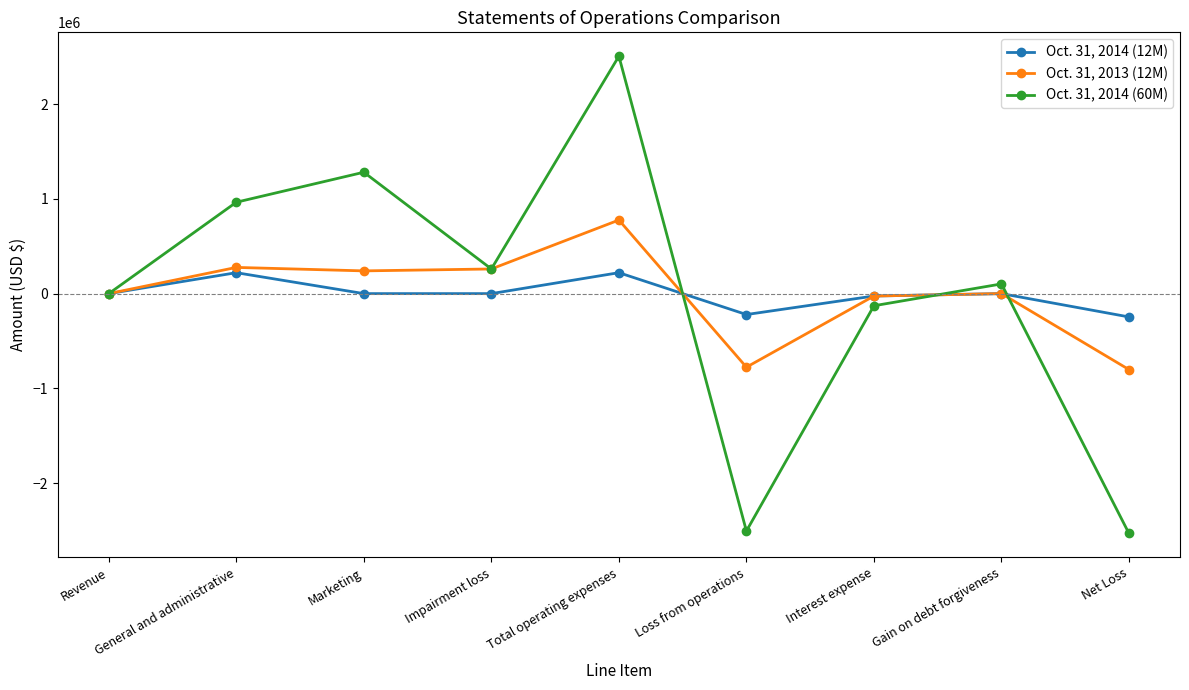

Between General and administrative and Impairment loss, which series saw the biggest shift?

Oct. 31, 2014 (60M)